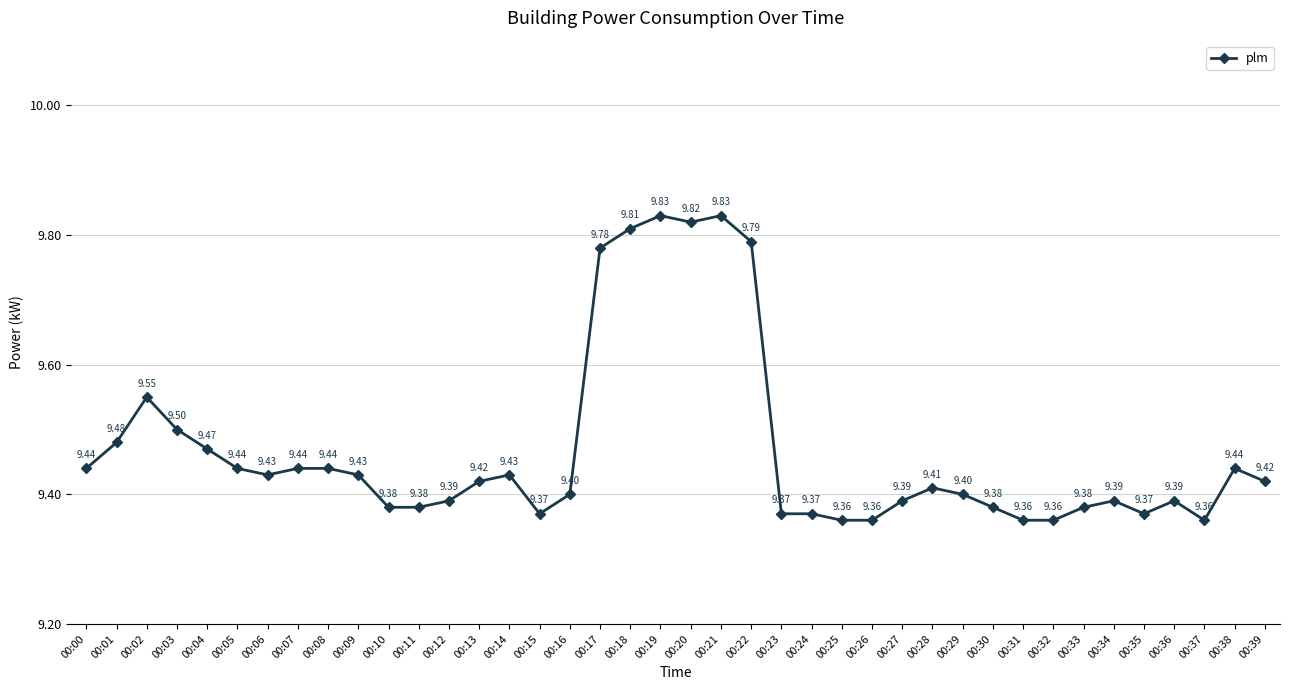

What is the sum of the values at 00:19 and 00:08?

19.3